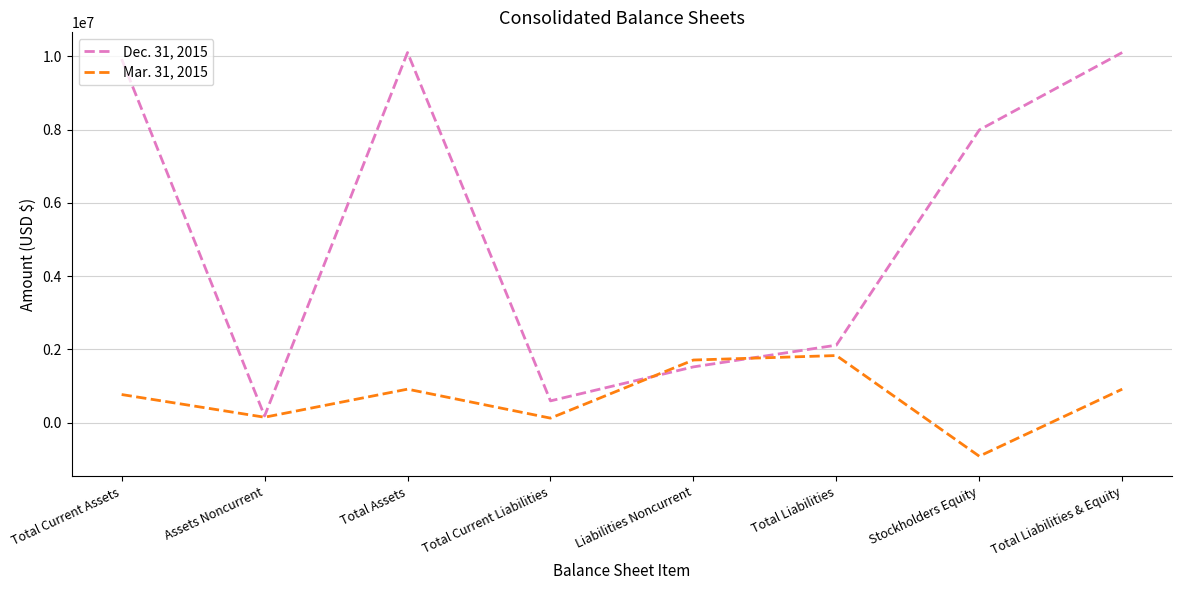

How many interior local peaks does the Dec. 31, 2015 series have?

1